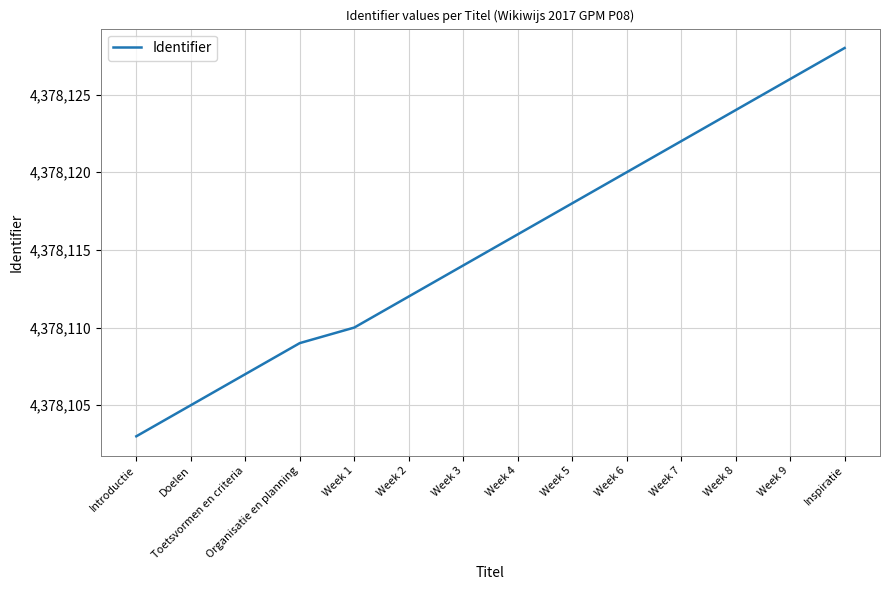

What is the difference between the maximum and second lowest values?

23